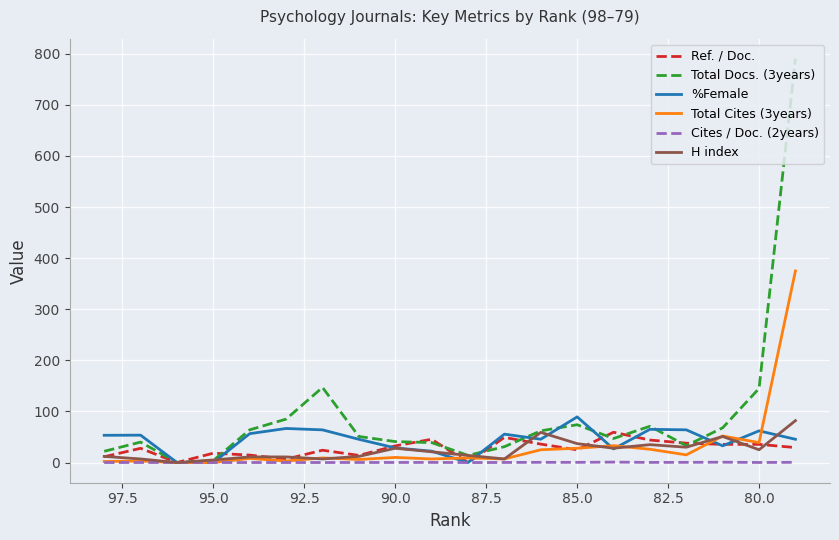

The value of Total Cites (3years) at 90.0 is 1.4. True or false?

False